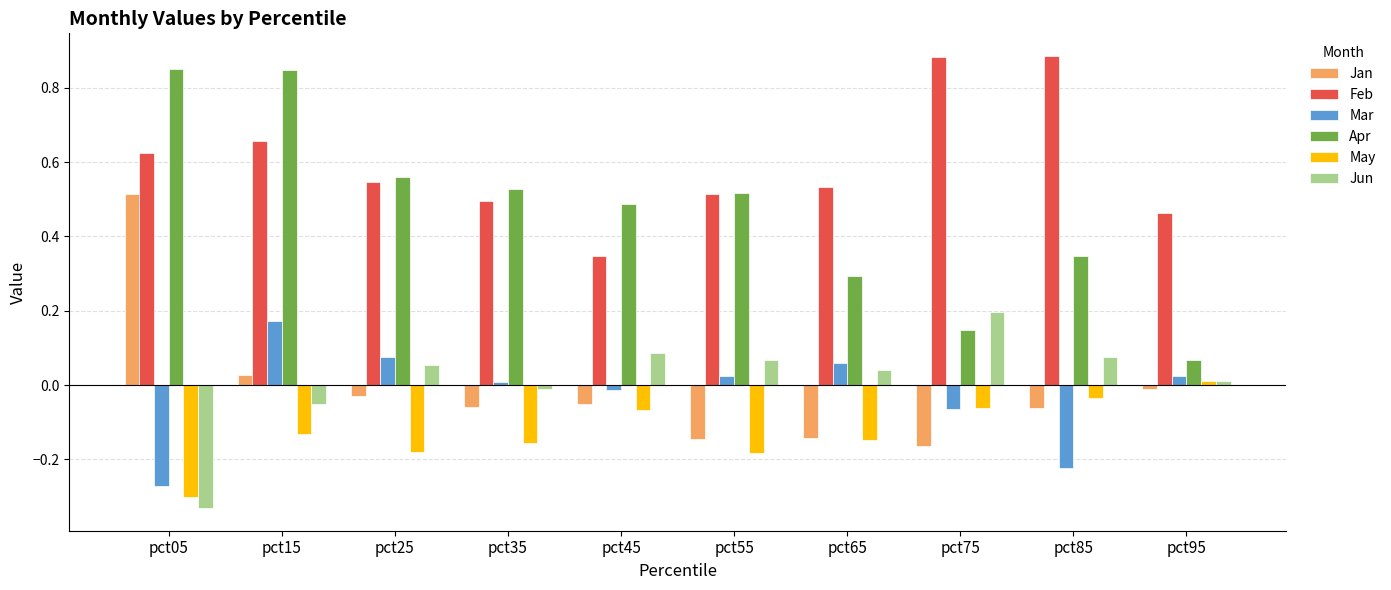

Which series has the largest total across all categories?

Feb